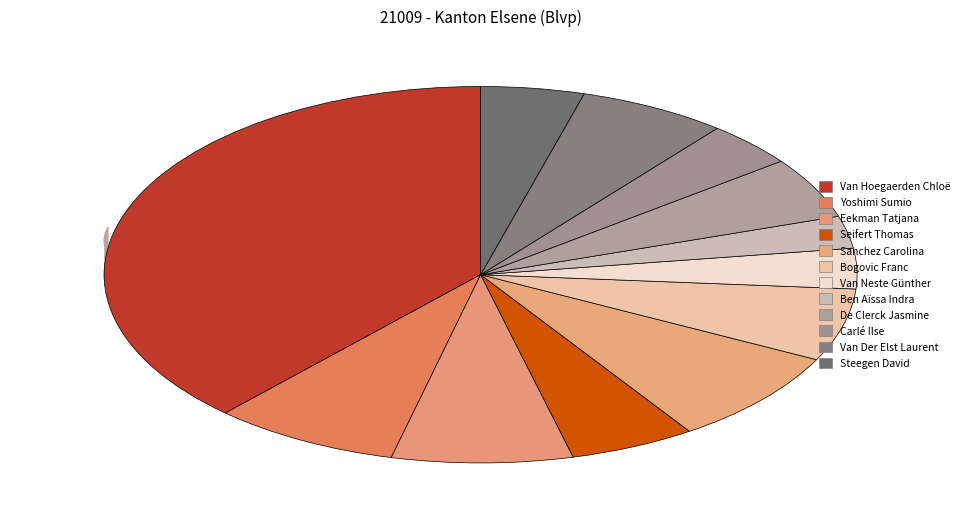

Rank the categories by value from highest to lowest.

Van Hoegaerden Chloë, Sanchez Carolina, Yoshimi Sumio, Eekman Tatjana, Van Der Elst Laurent, Bogovic Franc, Seifert Thomas, De Clerck Jasmine, Steegen David, Carlé Ilse, Van Neste Günther, Ben Aïssa Indra